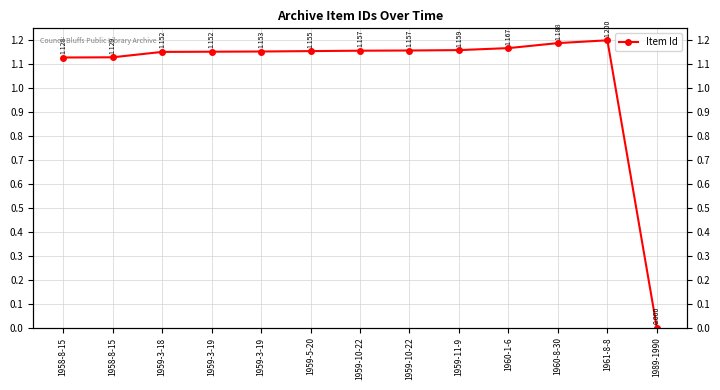

List the labels in order of value, smallest first.

1989-1990, 1958-8-15, 1958-8-15, 1959-3-18, 1959-3-19, 1959-3-19, 1959-5-20, 1959-10-22, 1959-10-22, 1959-11-9, 1960-1-6, 1960-8-30, 1961-8-8